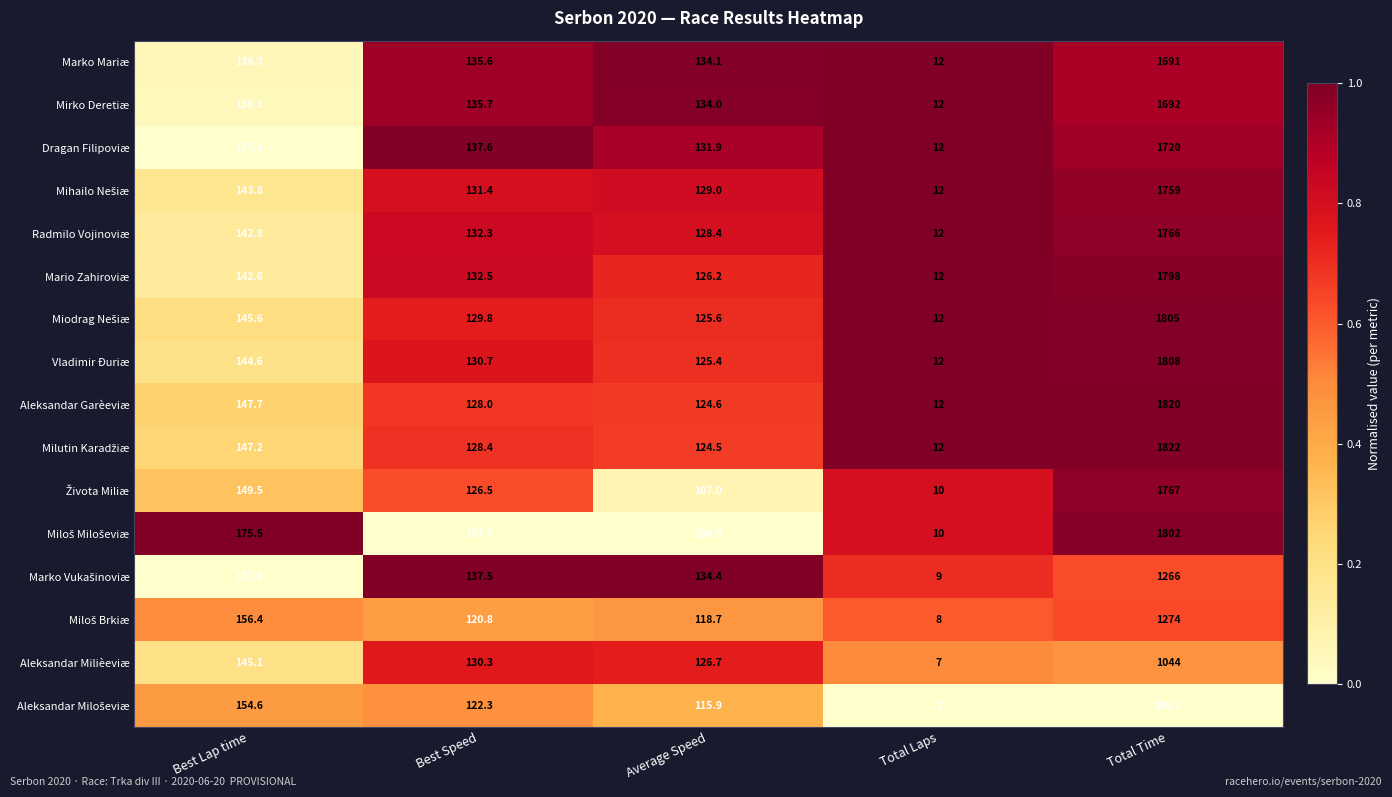

What is the difference between the highest and lowest values at Best Lap time?

38.1